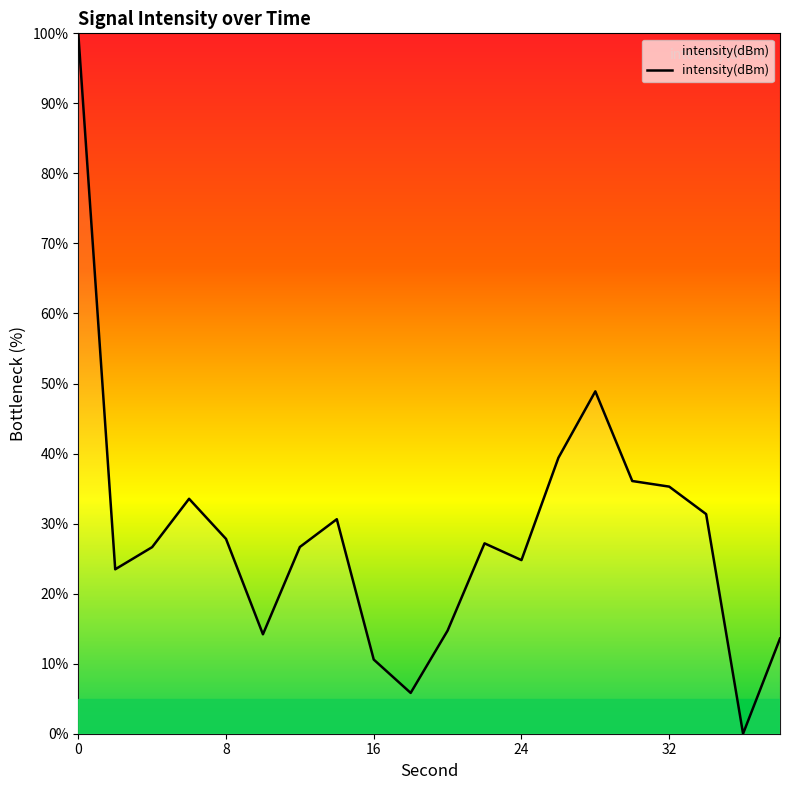

What is the difference between the maximum and minimum values?

100.0